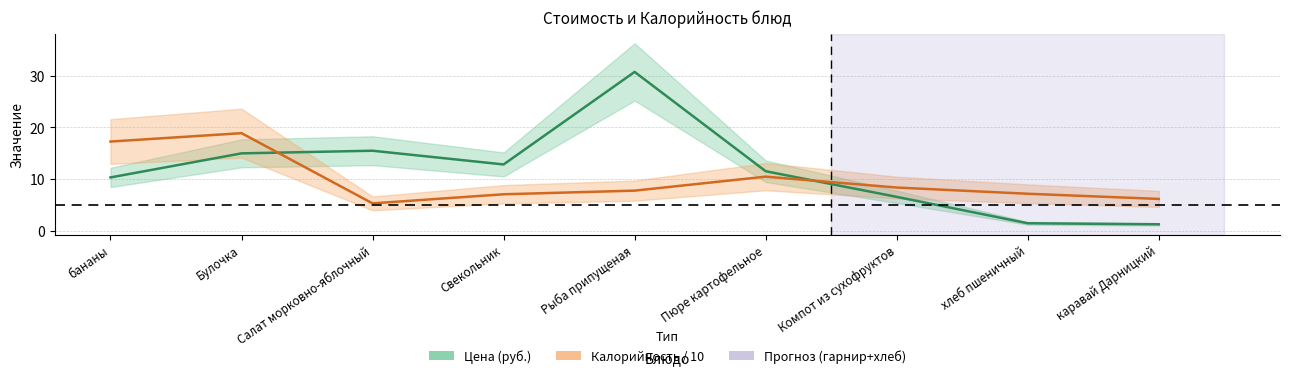

At how many categories does at least one series exceed 18?

2